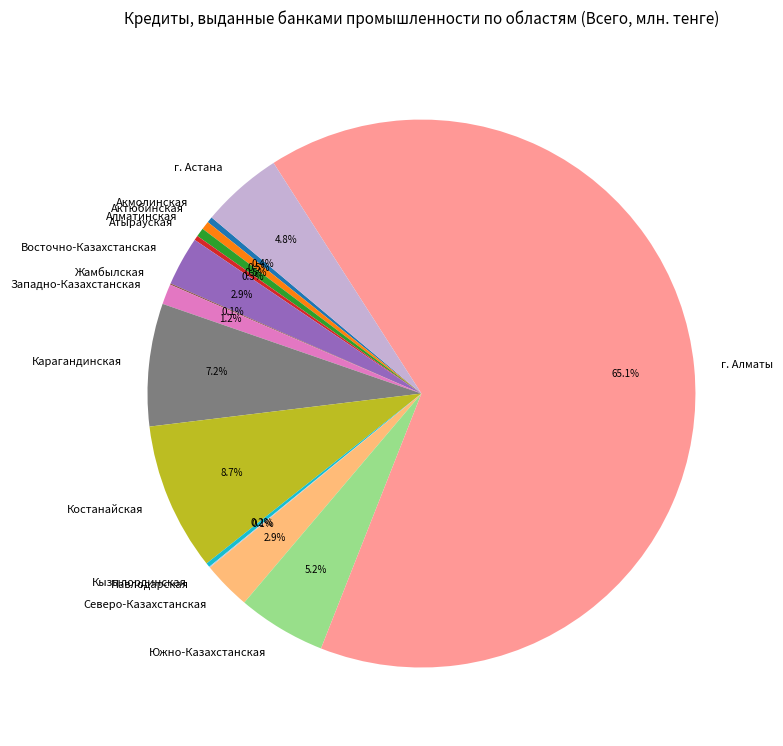

Between г. Алматы and Карагандинская, which is larger?

г. Алматы